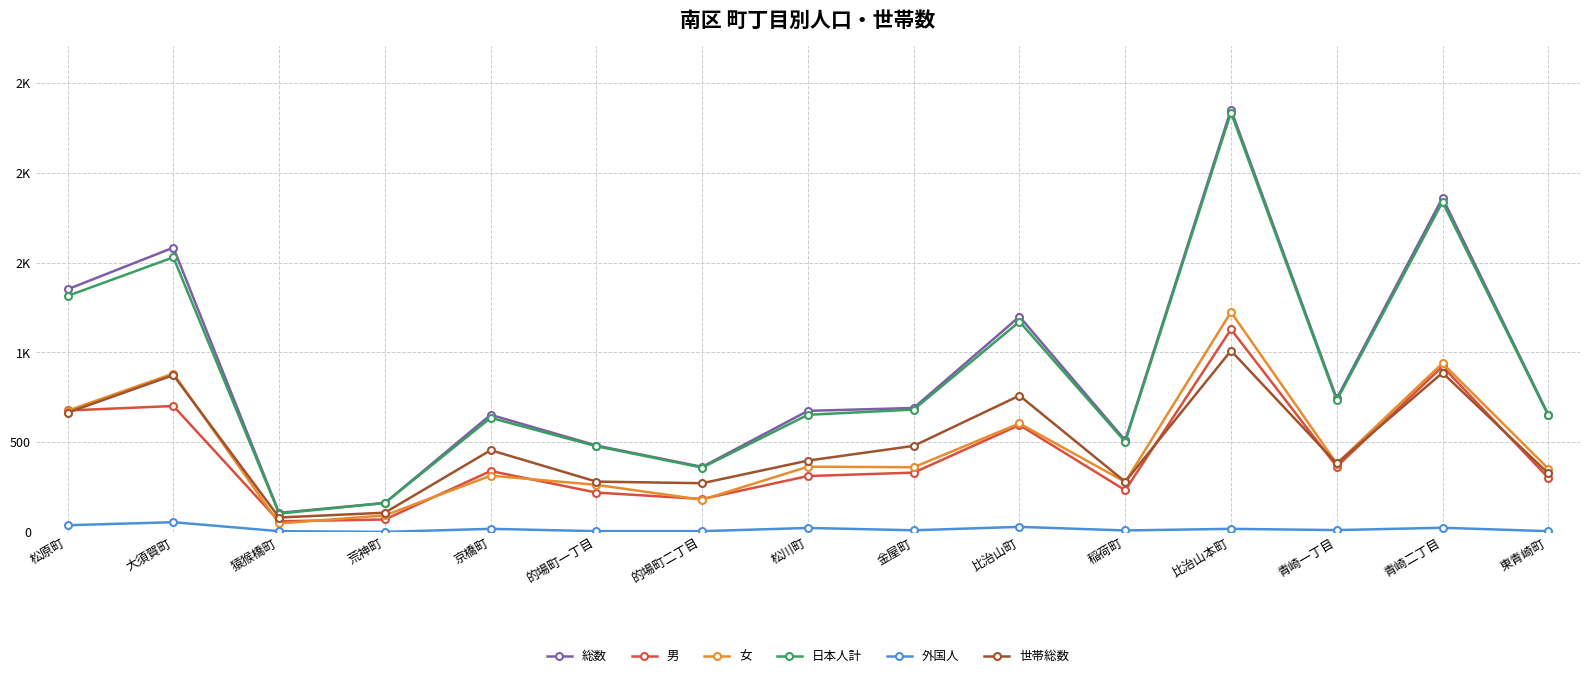

Does the chart have visible grid lines?

Yes